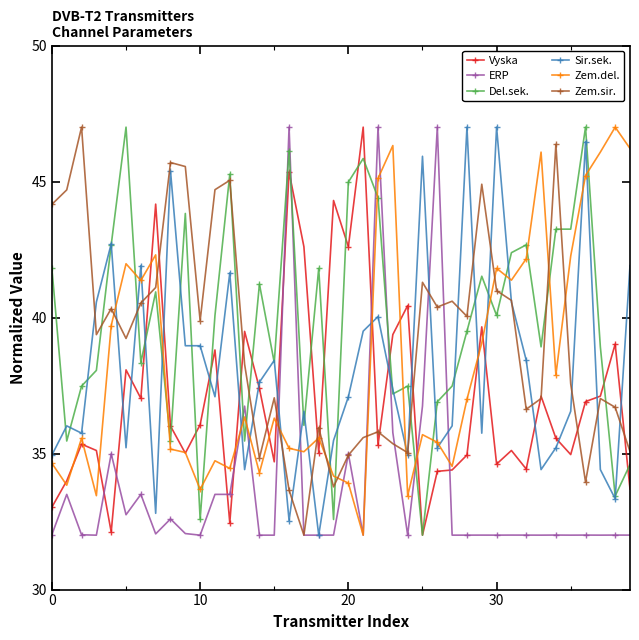

What is the maximum value for Zem.del.?

47.0